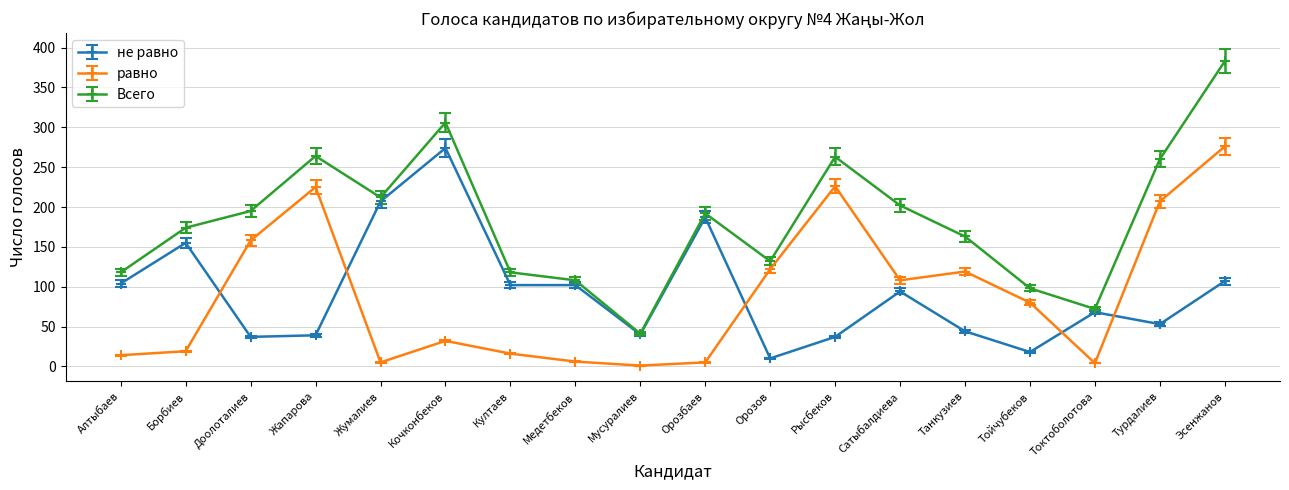

At which category is the sum across all series the highest?

Эсенжанов